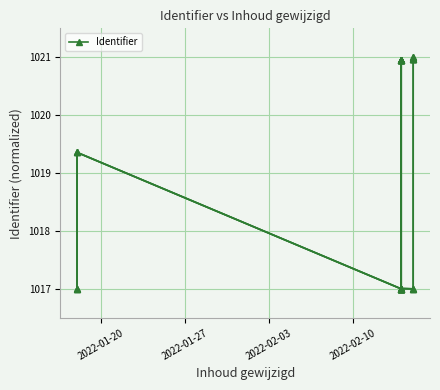

What is the value of the 3rd point from the left?

1017.0